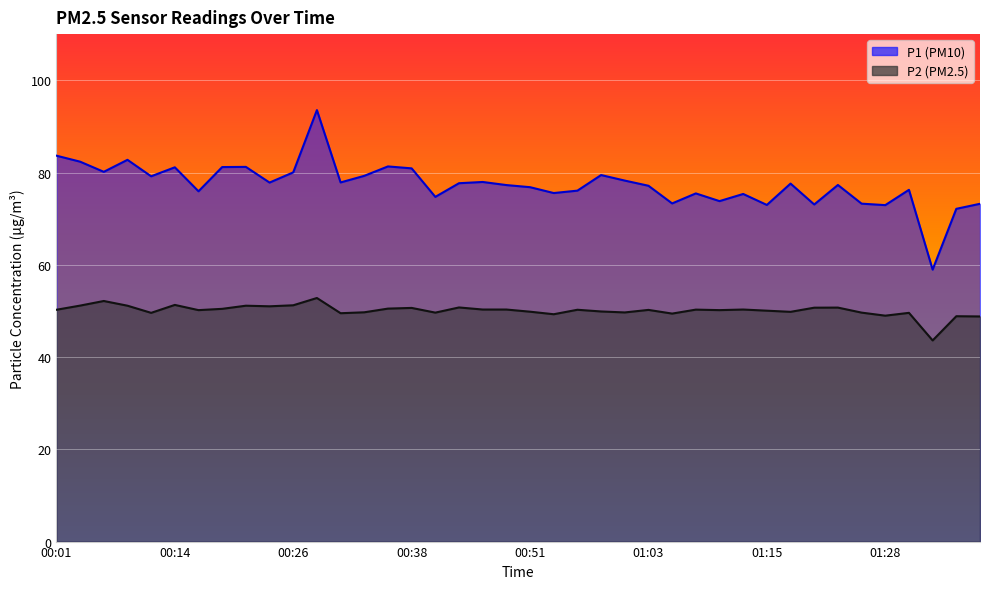

What is the label of the 40th point from the right?

00:01